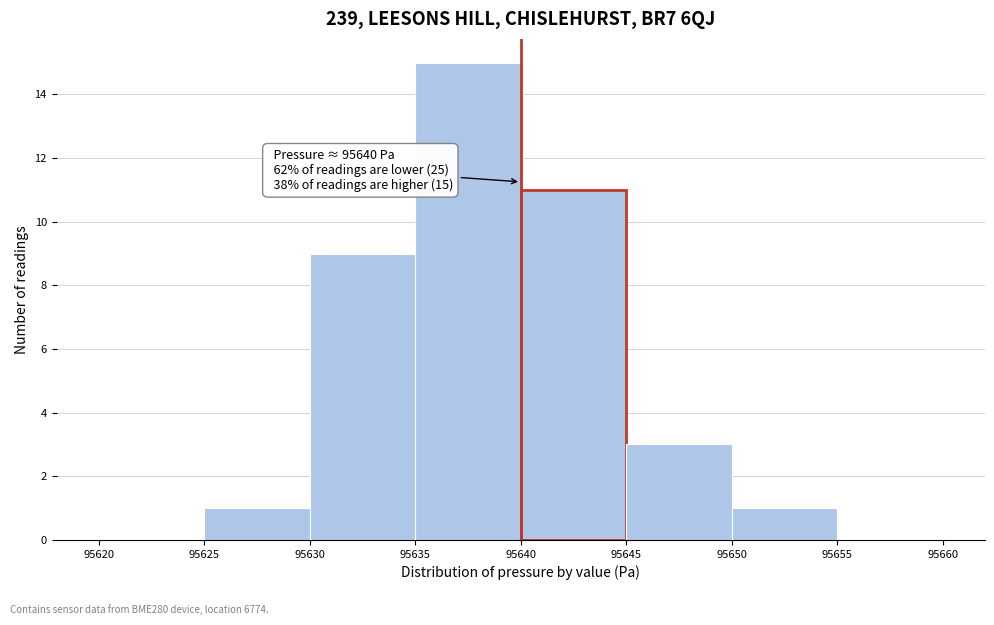

Over which range of the x-axis is the bar tallest?

95635 to 95640